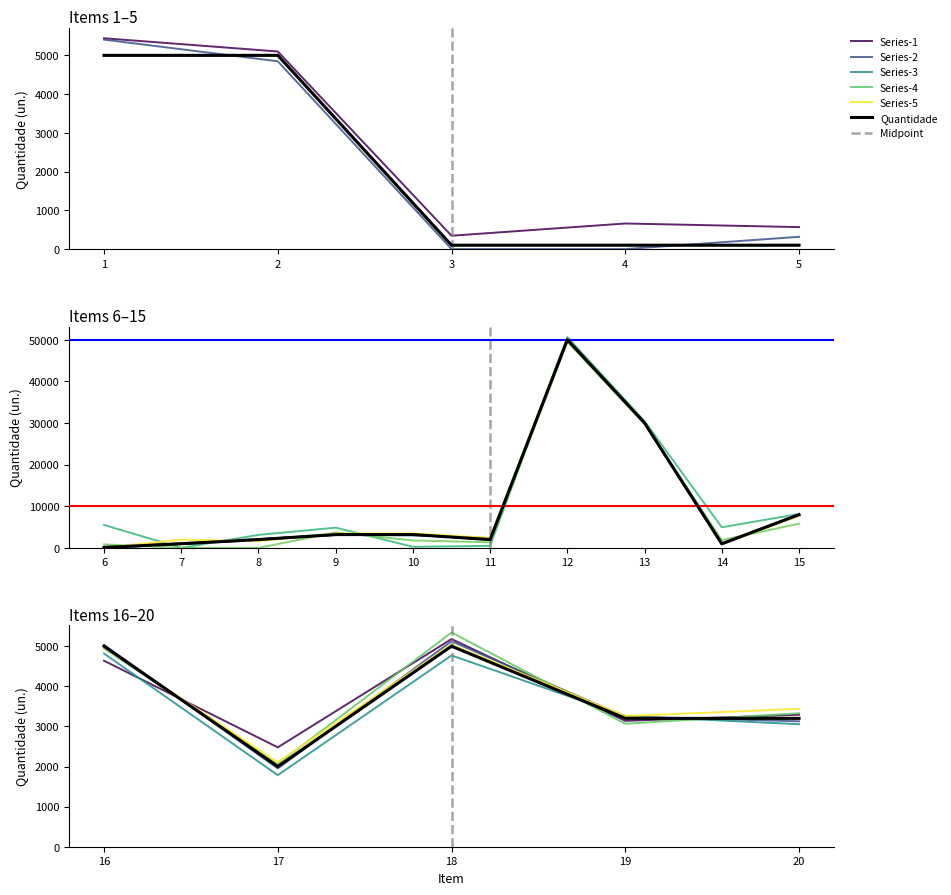

How many values in the Item 16-20 (Qtdade.) series are below 3200?

1